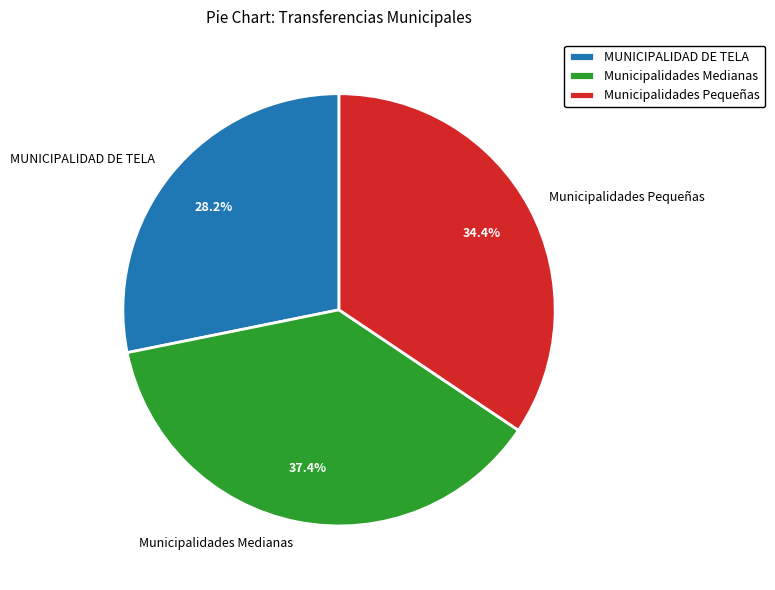

What percentage is the MUNICIPALIDAD DE TELA slice, to the nearest percent?

28%